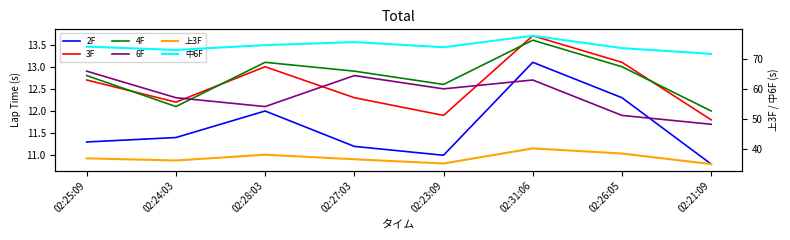

What is the label of the 6th point from the right?

02:28:03